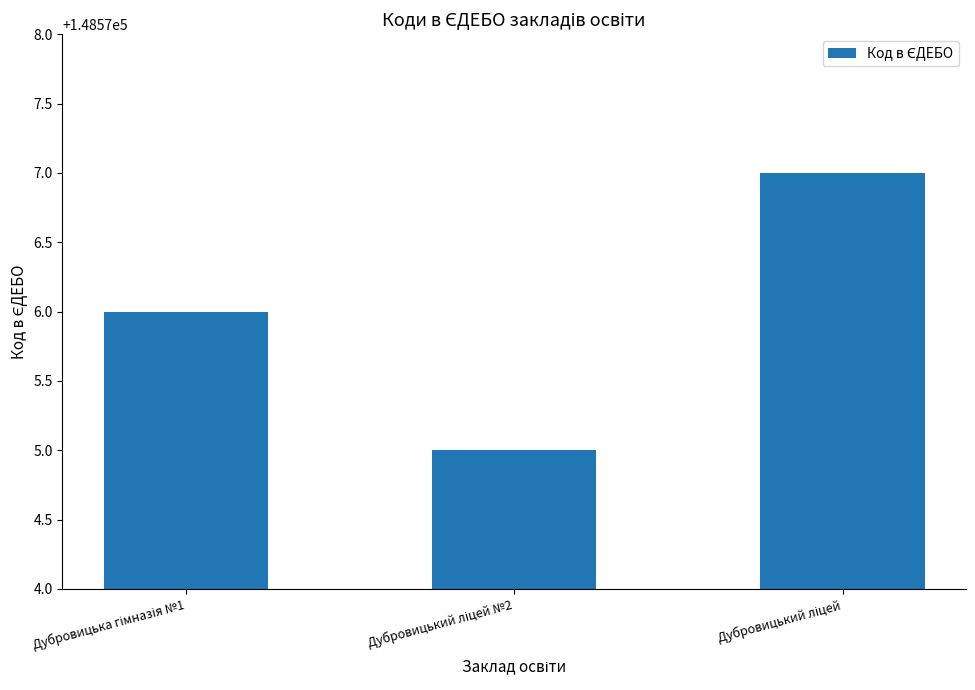

Reading left to right, extract all data points from this chart.

148576	148575	148577